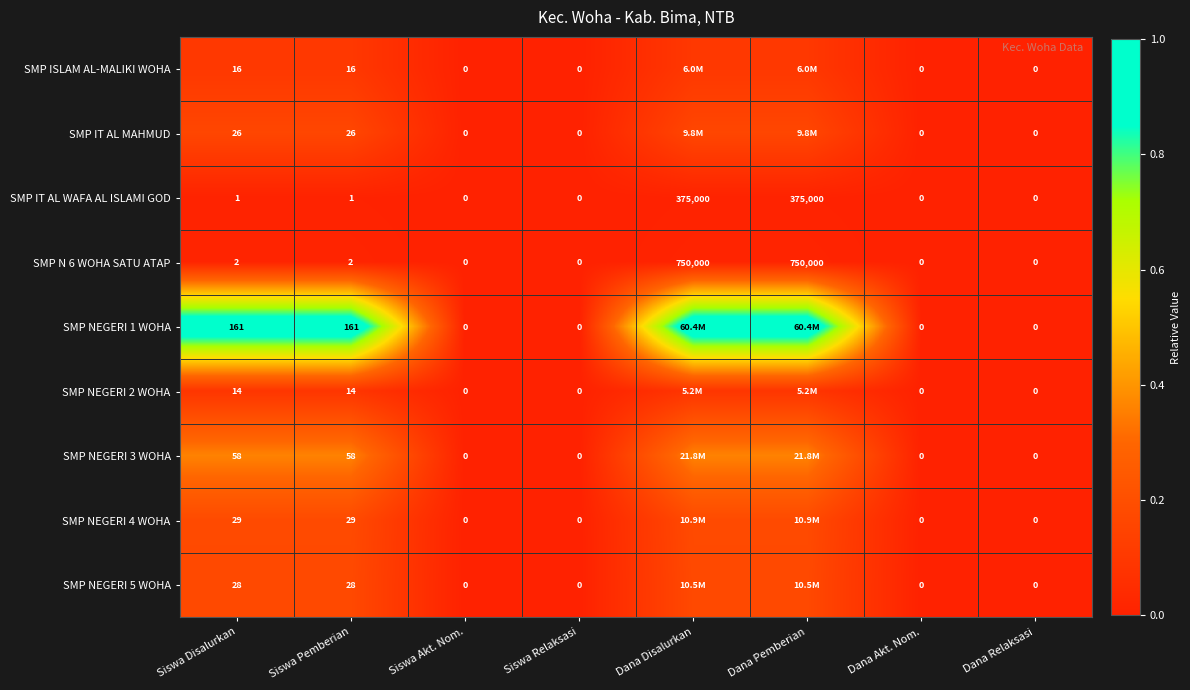

Rank the categories by SMP N 6 WOHA SATU ATAP value from highest to lowest.

Siswa Disalurkan, Siswa Pemberian, Dana Disalurkan, Dana Pemberian, Siswa Akt. Nom., Siswa Relaksasi, Dana Akt. Nom., Dana Relaksasi